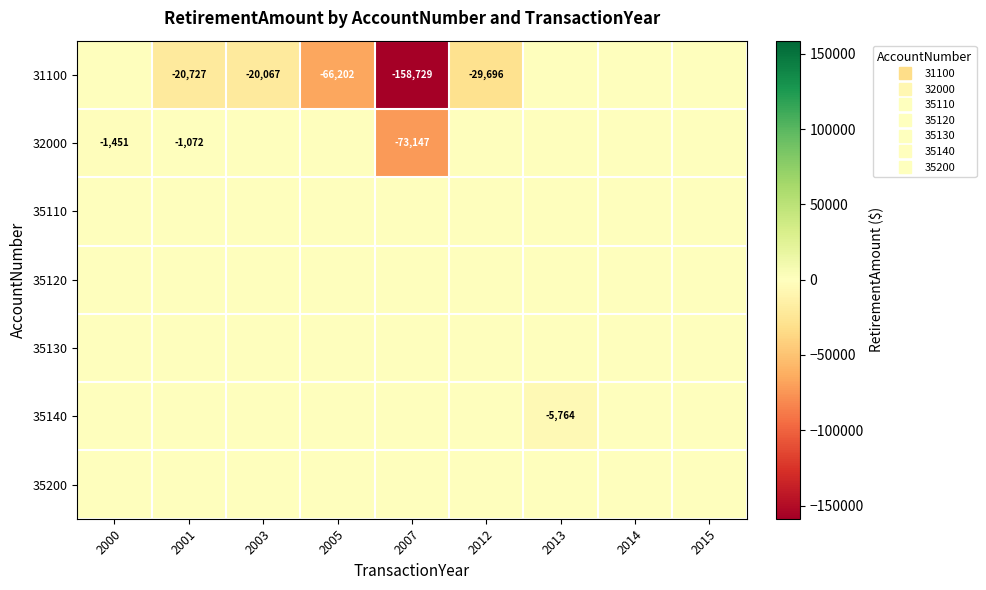

At how many categories does at least one series exceed -62133?

9